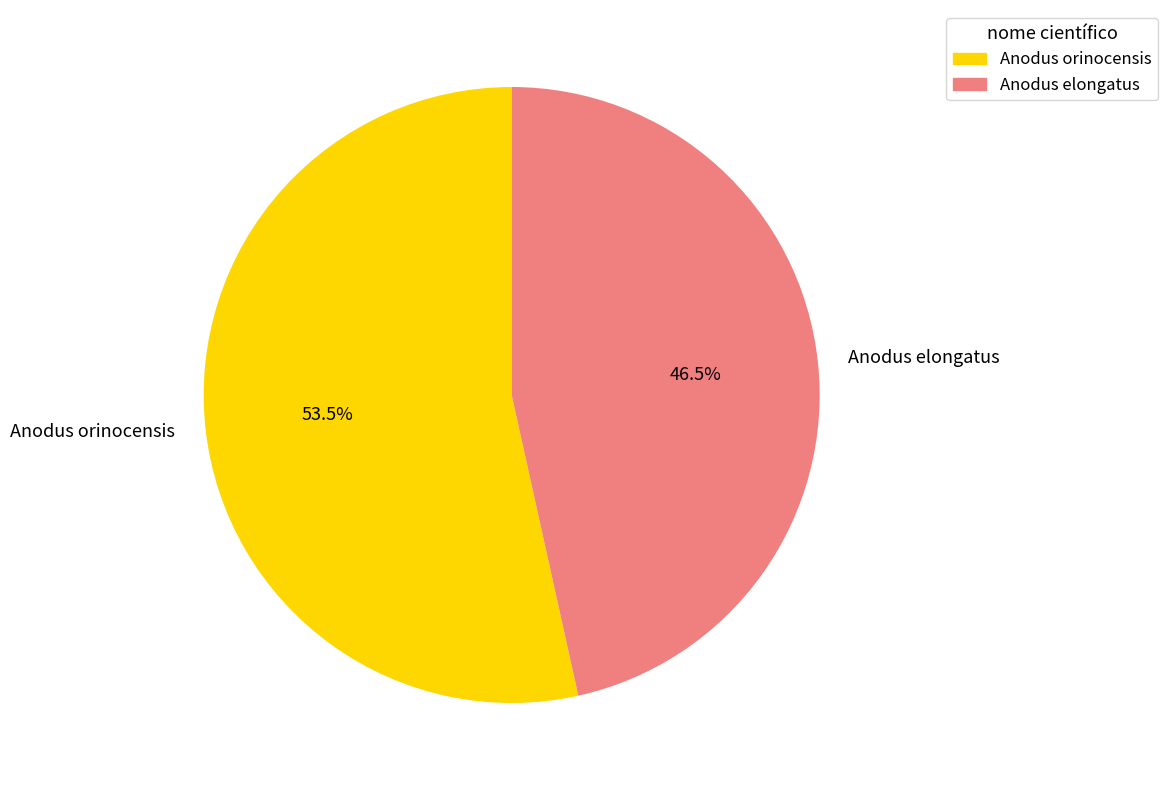

Which has a higher value, Anodus orinocensis or Anodus elongatus?

Anodus orinocensis